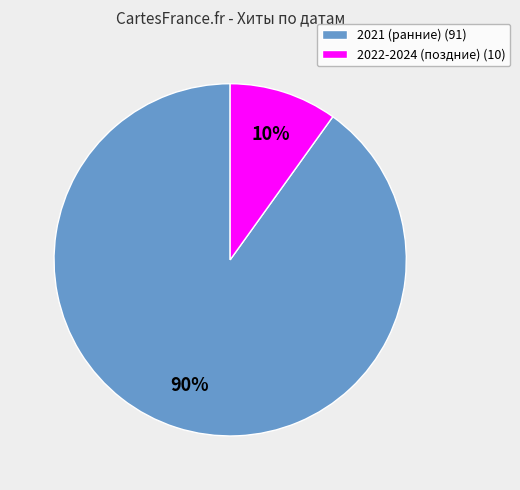

What is the majority slice?

2021 (ранние) (91)